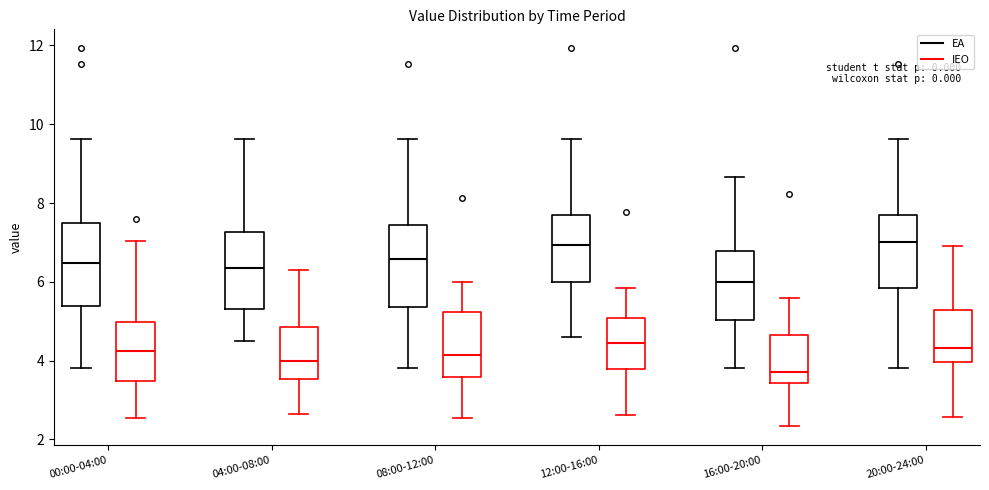

Where does the median line of the box for 00:00-04:00 (IEO) sit on the y-axis? The values are not printed on the chart, so give them approximately, as read against the axis.

4.2